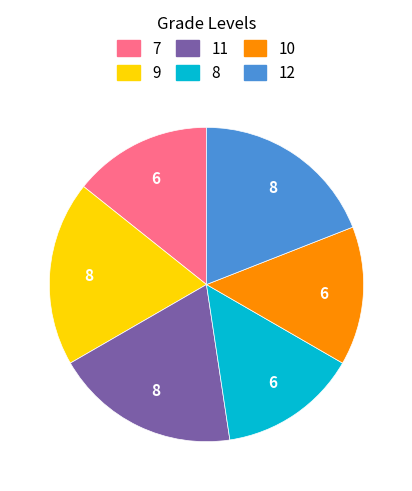

The 7 slice represents 26% of the pie. True or false?

False